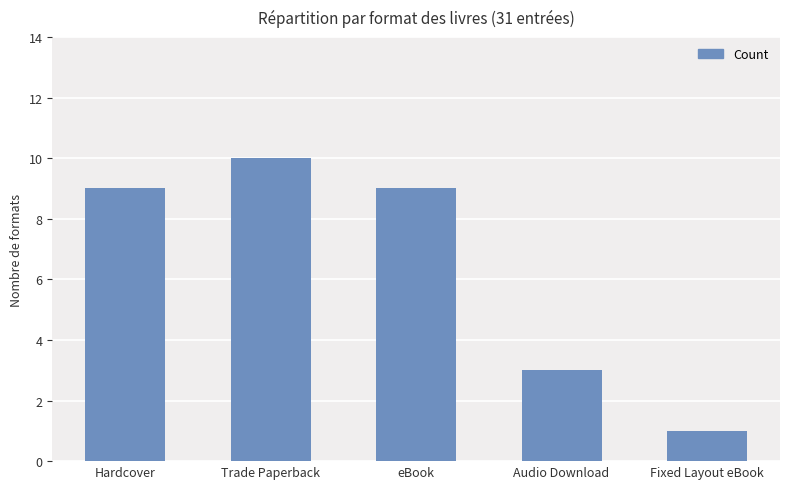

Is it true that the value at Audio Download is 3?

True